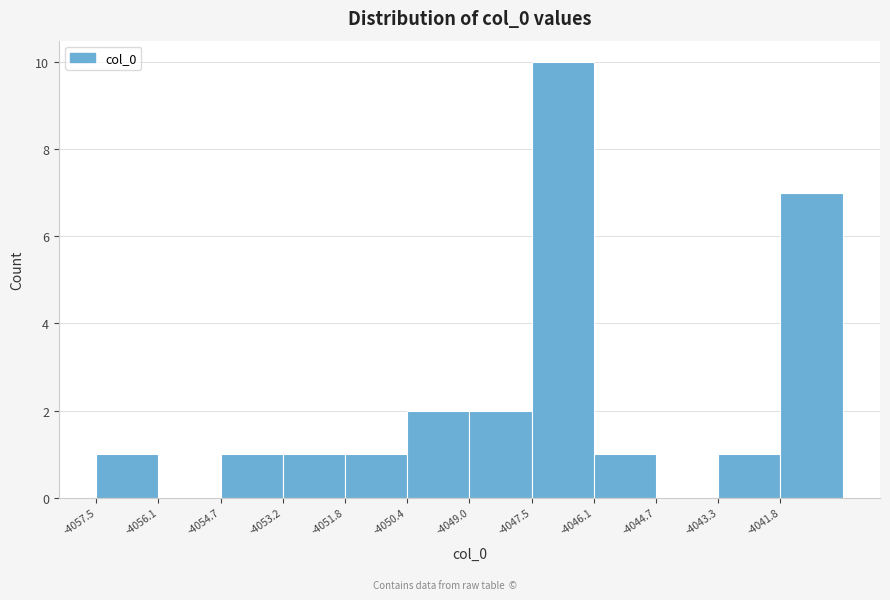

Over which range of the x-axis is the bar tallest?

-4047.6 to -4046.2